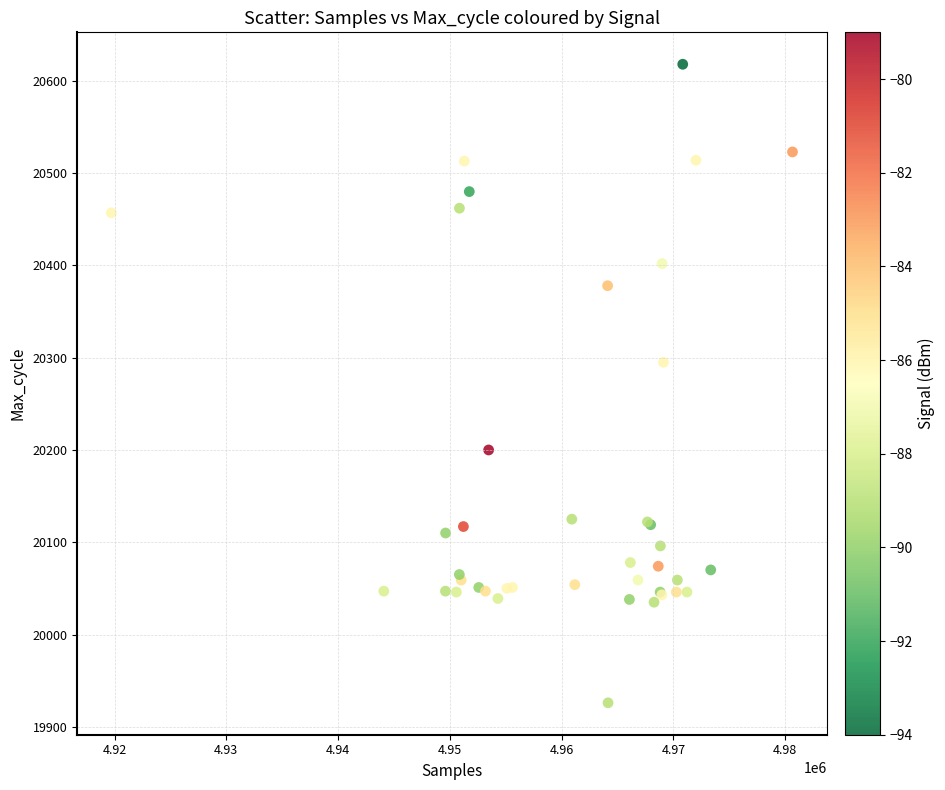

What Y value in the scatter plot is closest to 20272?

20295